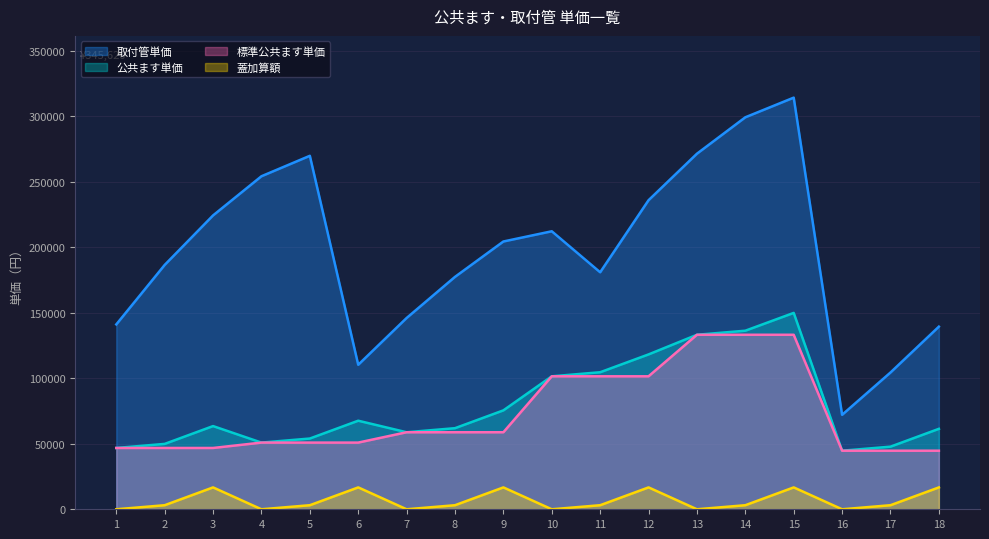

Reading right to left, transcribe all the data shown in this chart.

公共ます単価: 61400	47800	44700	149900	136300	133200	118200	104600	101500	75500	61900	58800	67600	54000	50900	63500	49900	46800
標準公共ます単価: 44700	44700	44700	133200	133200	133200	101500	101500	101500	58800	58800	58800	50900	50900	50900	46800	46800	46800
蓋加算額: 16700	3100	0	16700	3100	0	16700	3100	0	16700	3100	0	16700	3100	0	16700	3100	0
取付管単価: 139400	104400	72100	314200	299200	271400	235900	180900	212200	204400	177400	146000	110300	269800	254200	224300	186500	141100